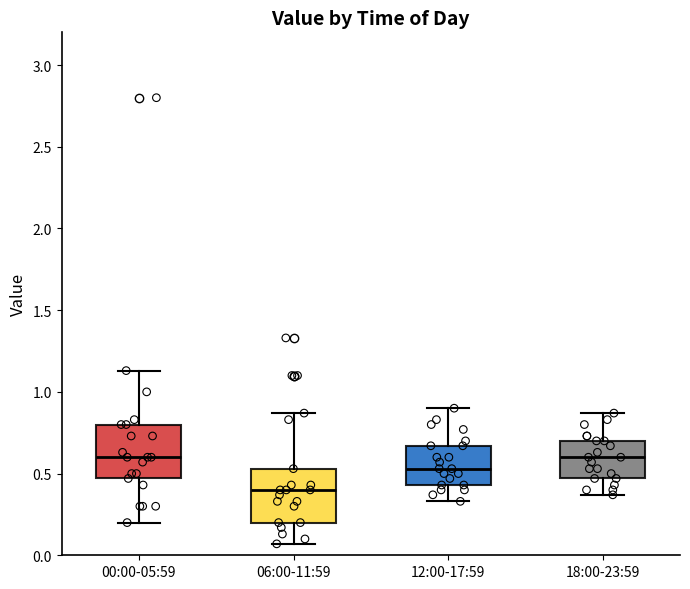

Where does the upper whisker of the box for 18:00-23:59 end on the y-axis? The values are not printed on the chart, so give them approximately, as read against the axis.

0.85